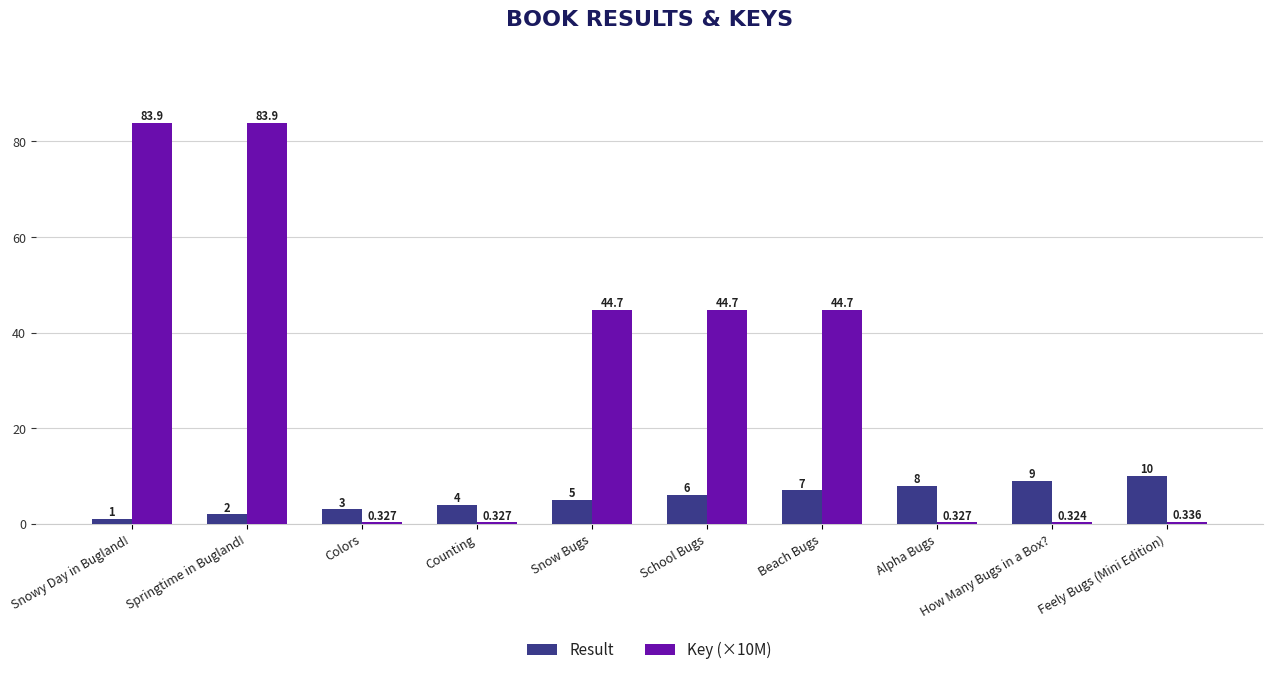

At which category is the sum across all series the highest?

Springtime in Bugland!